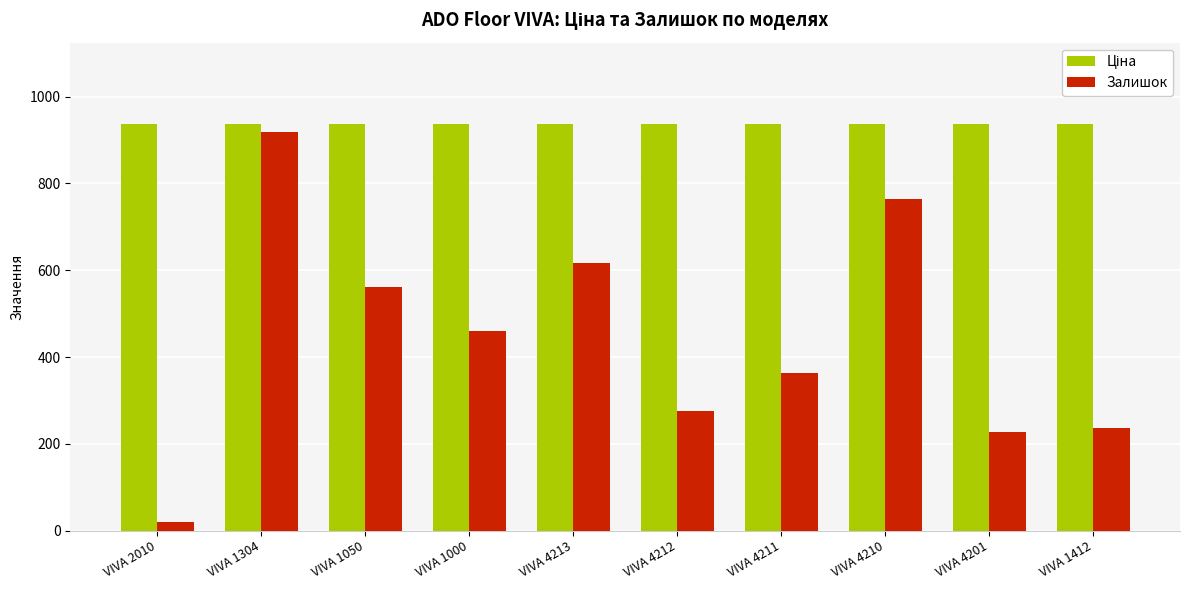

Is it true that Залишок equals 277 at VIVA 4212?

True